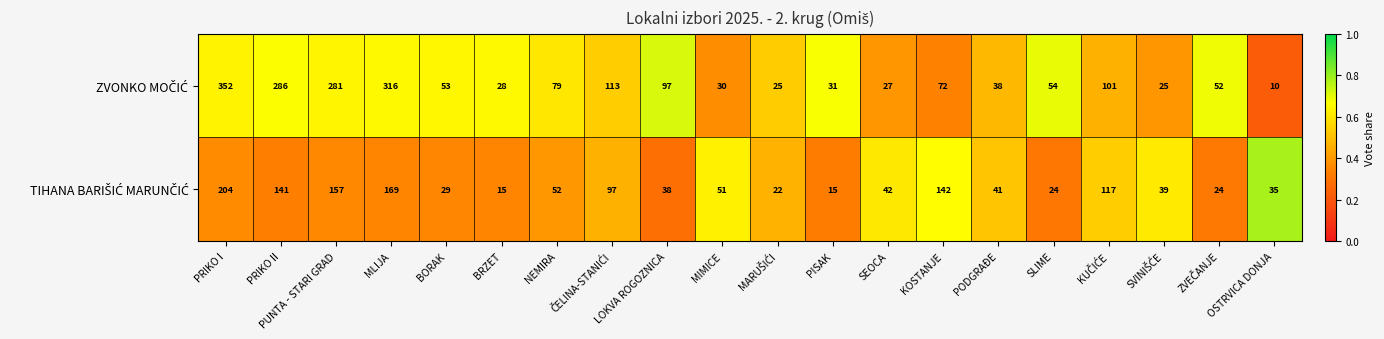

What is the maximum value shown in the chart?

352